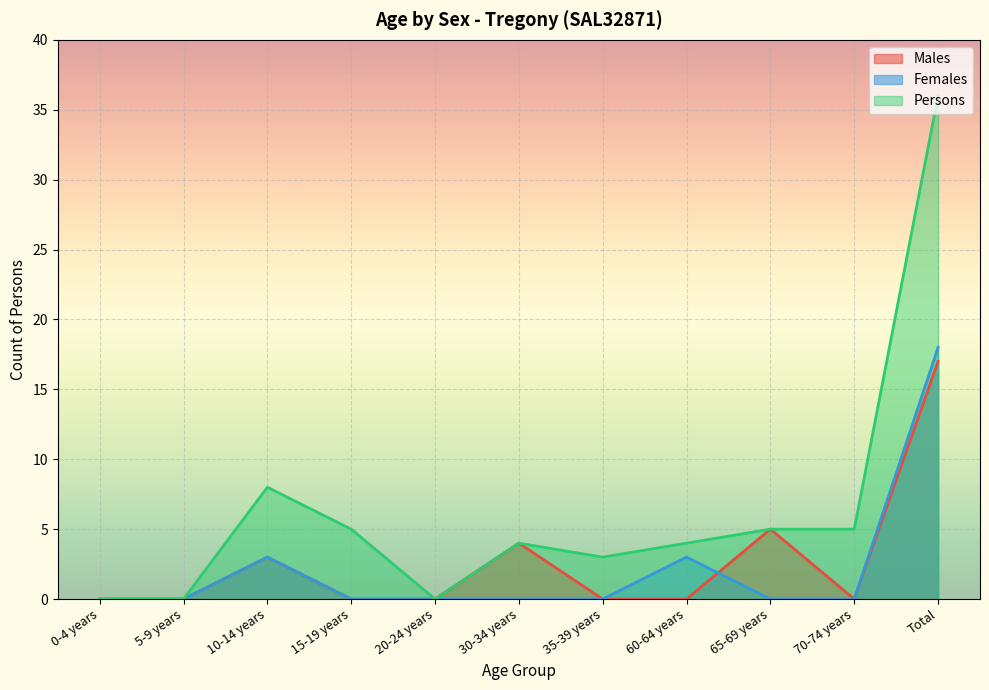

What is the maximum value shown in the chart?

36